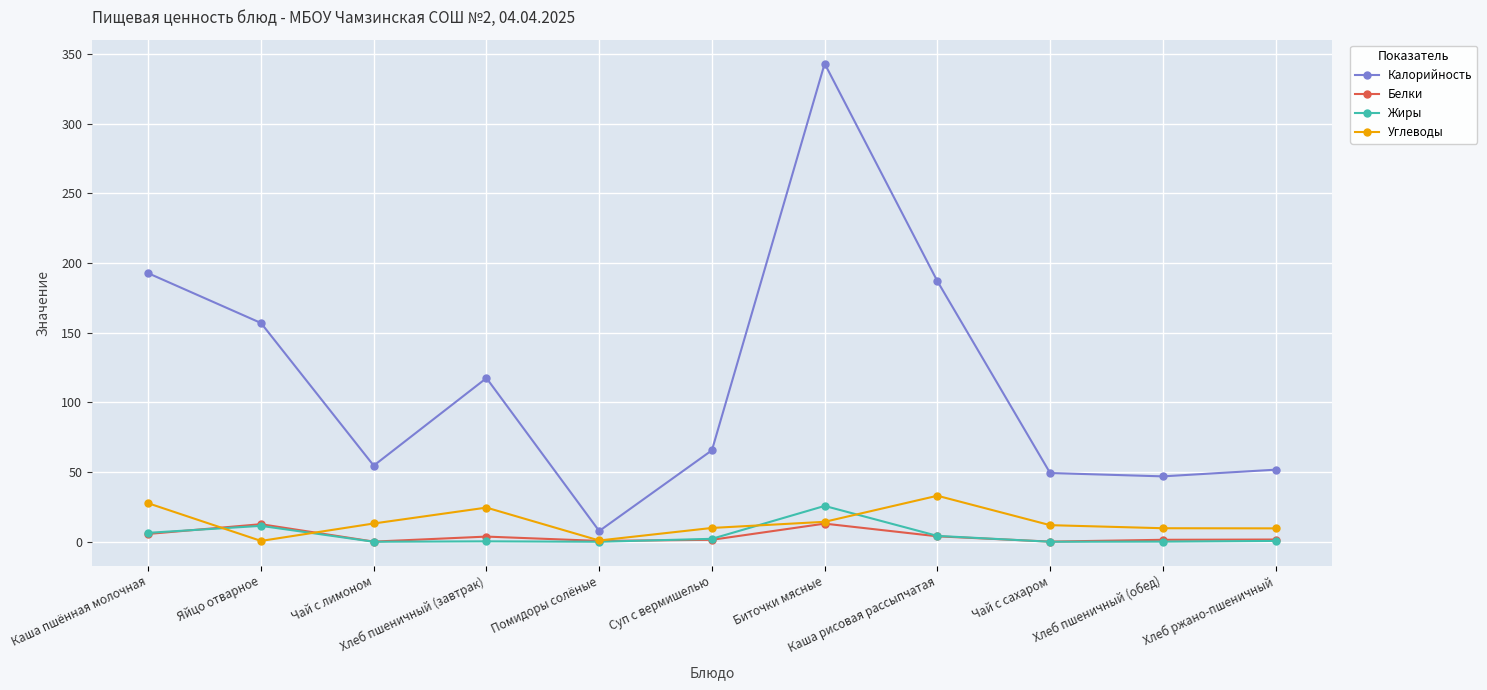

At which category is the sum across all series the highest?

Биточки мясные